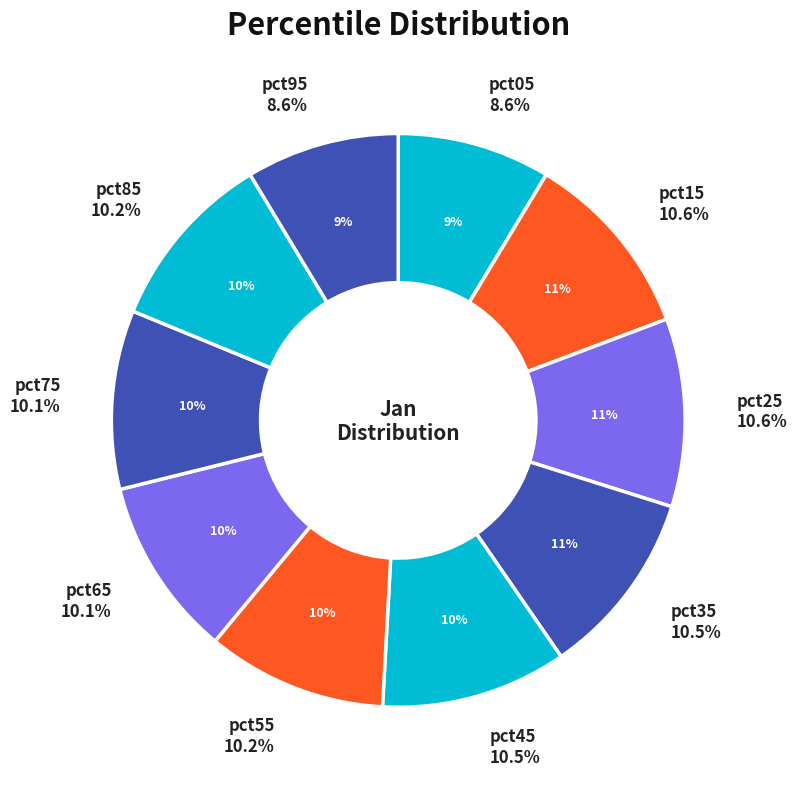

Is there a majority slice in this chart?

No